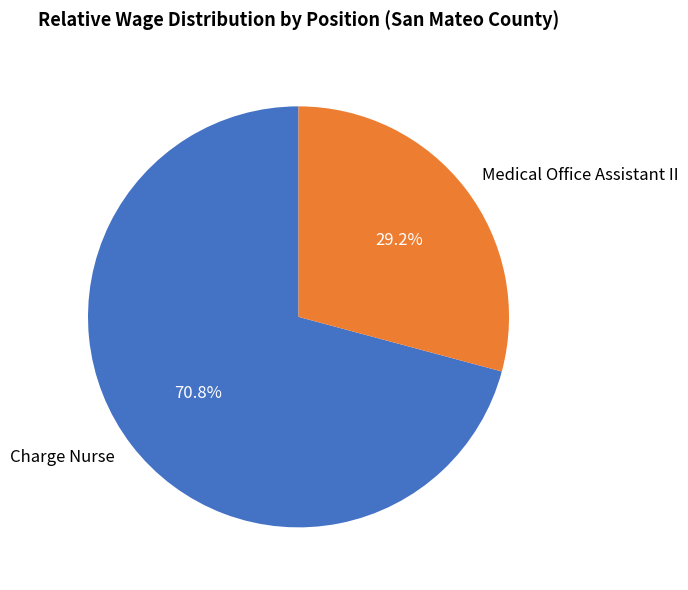

What is the ratio of the value at Charge Nurse to the value at Medical Office Assistant II?

2.4